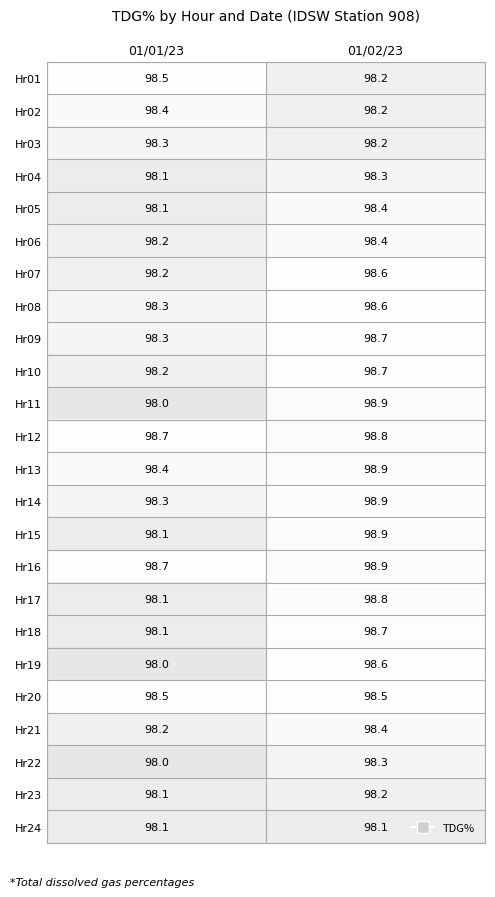

Which category has the lowest value in the Hr08 series?

01/01/23